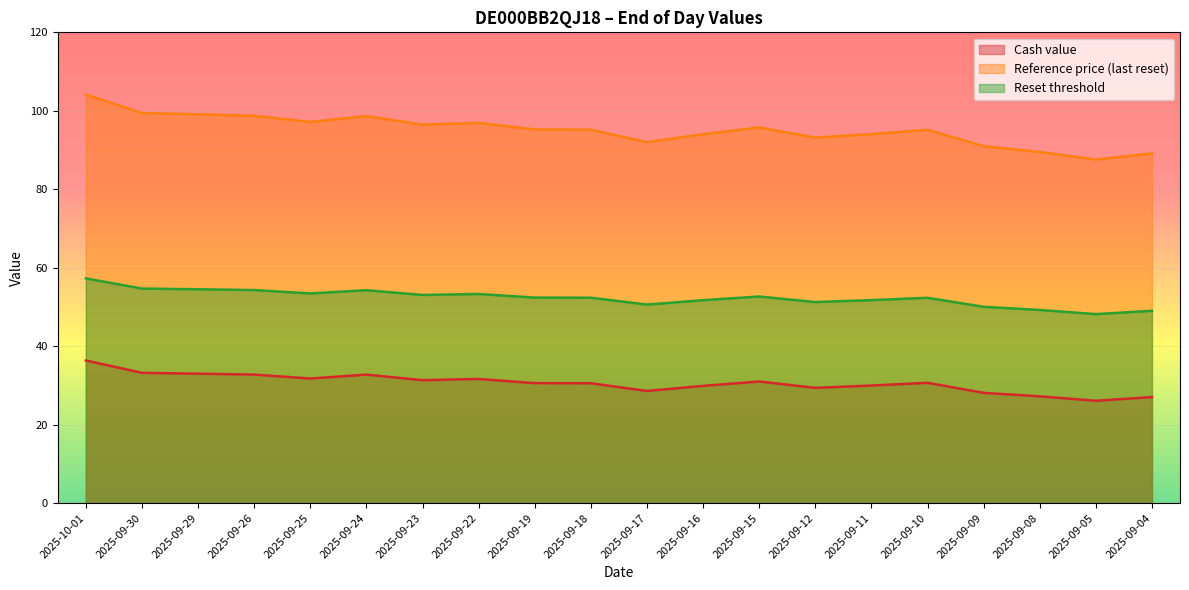

Rank the categories by Cash value value from highest to lowest.

2025-10-01, 2025-09-30, 2025-09-29, 2025-09-26, 2025-09-24, 2025-09-25, 2025-09-22, 2025-09-23, 2025-09-15, 2025-09-10, 2025-09-19, 2025-09-18, 2025-09-11, 2025-09-16, 2025-09-12, 2025-09-17, 2025-09-09, 2025-09-08, 2025-09-04, 2025-09-05